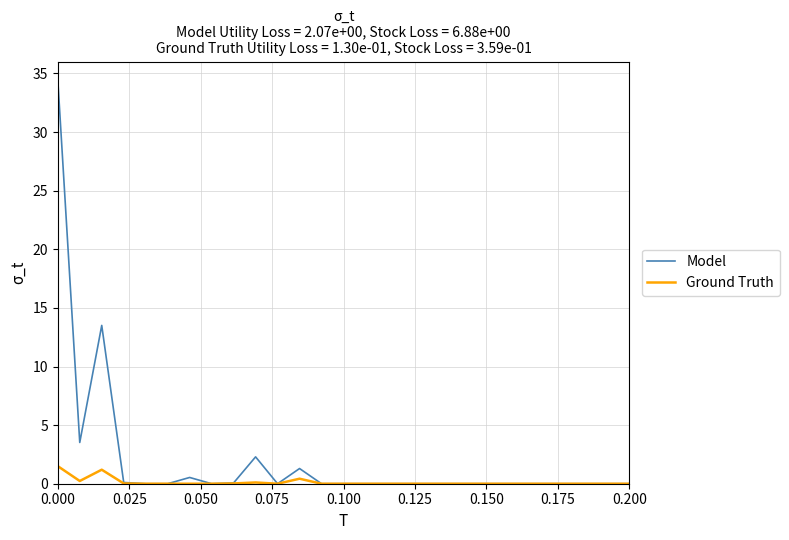

Which series has the largest total across all categories?

Model